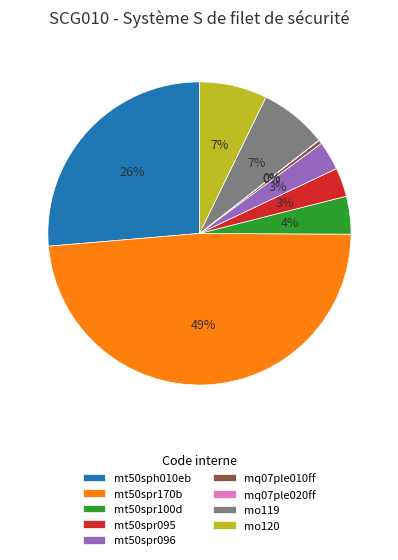

Does any single category account for the majority?

No